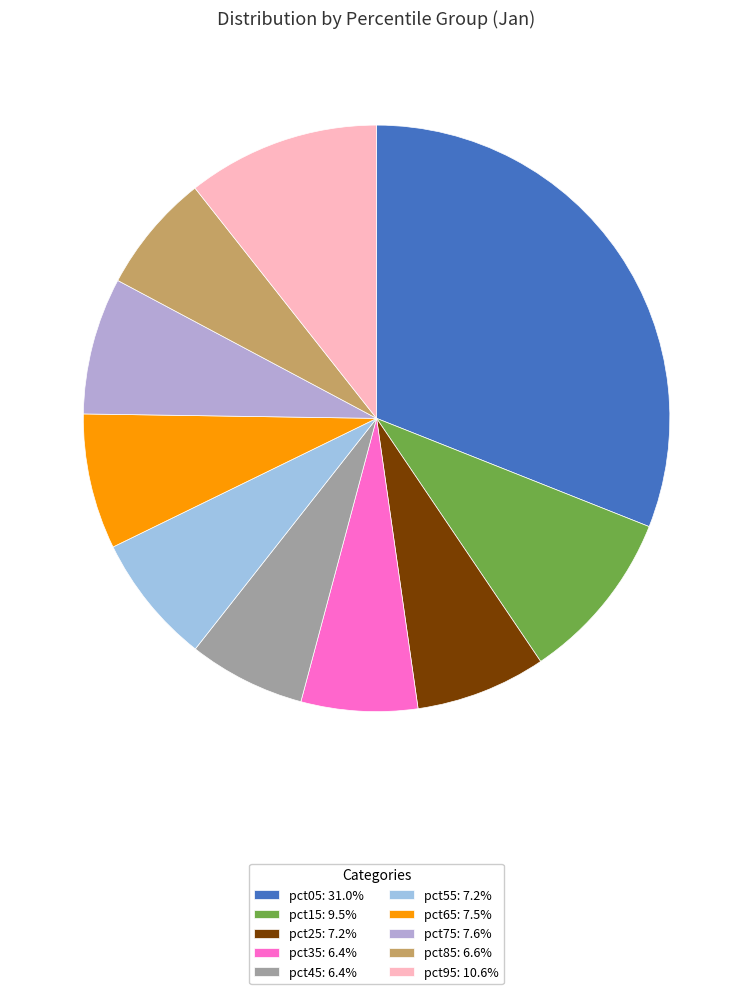

Is there any slice that represents more than half of the pie?

No